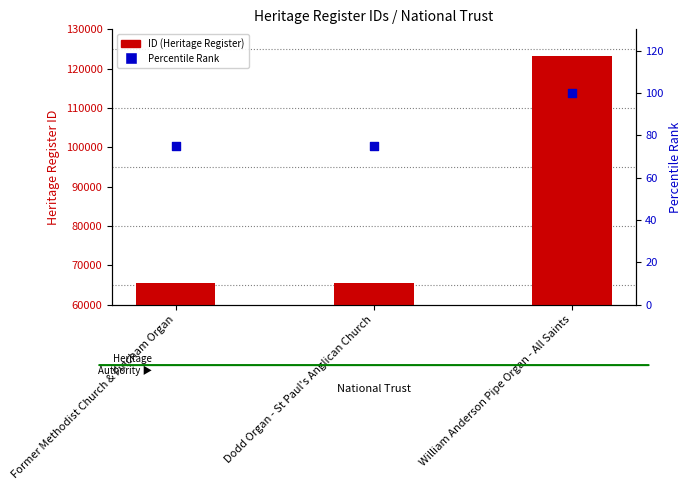

At which category is the sum across all series the highest?

William Anderson Pipe Organ - All Saints